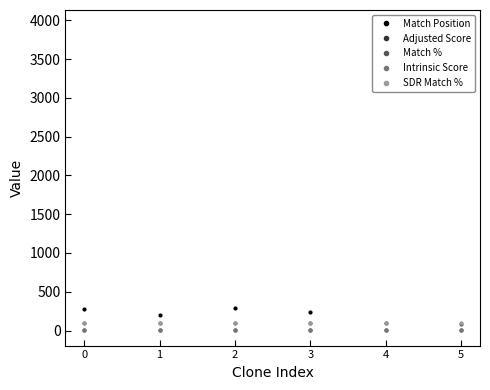

What is the average value of the Match % series?

97.5